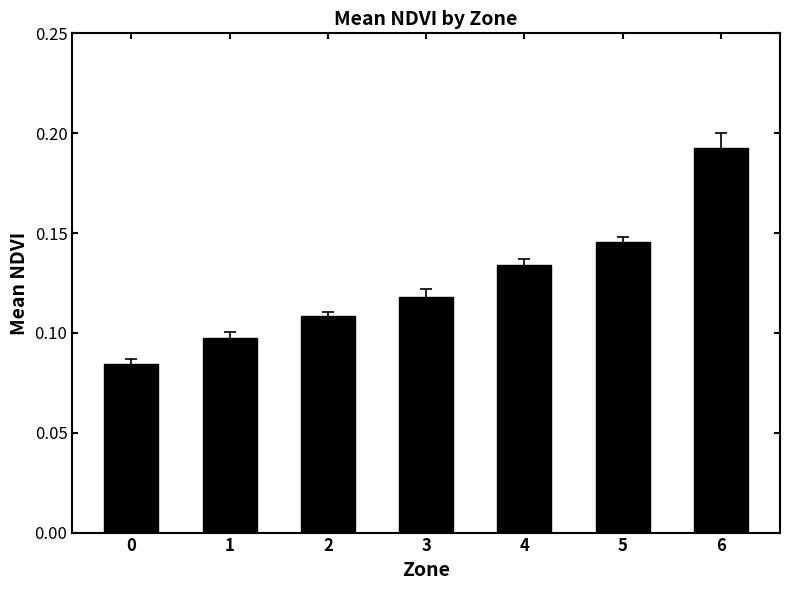

Rank the categories by value from lowest to highest.

0, 1, 2, 3, 4, 5, 6